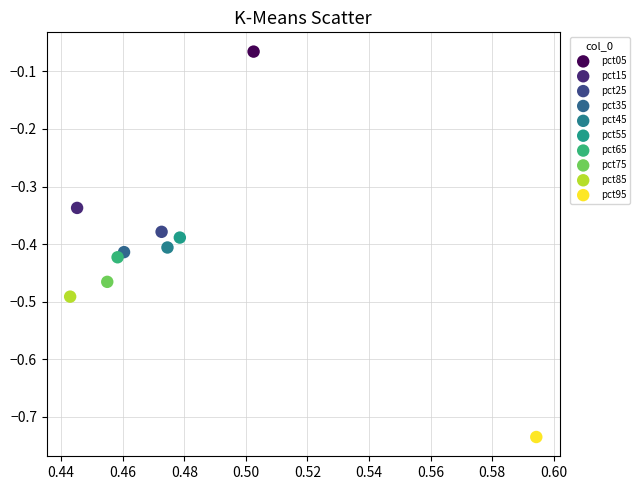

What are all the series names shown in the legend?

pct05, pct15, pct25, pct35, pct45, pct55, pct65, pct75, pct85, pct95